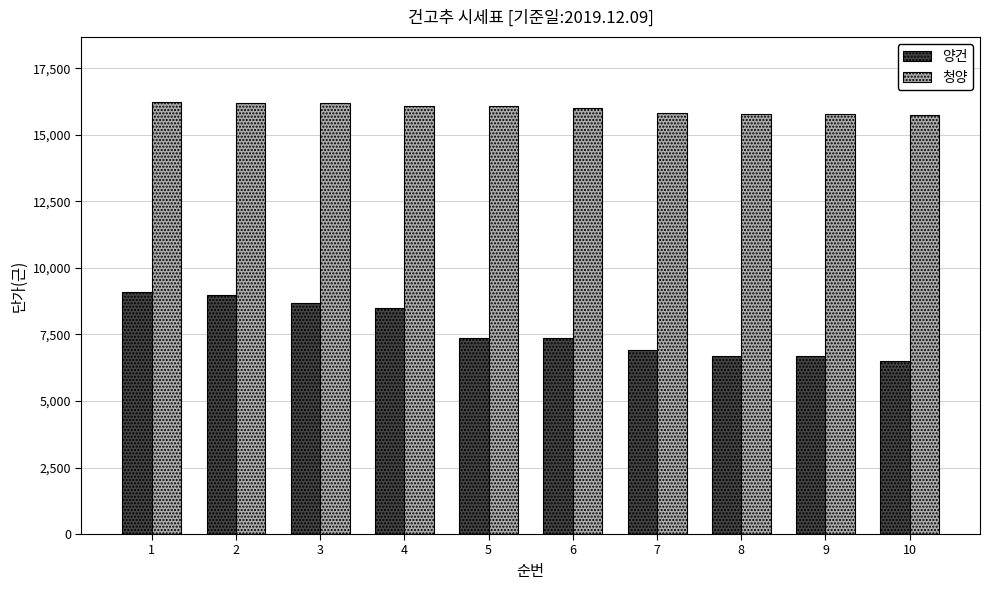

Which series has the largest range (max minus min)?

양건